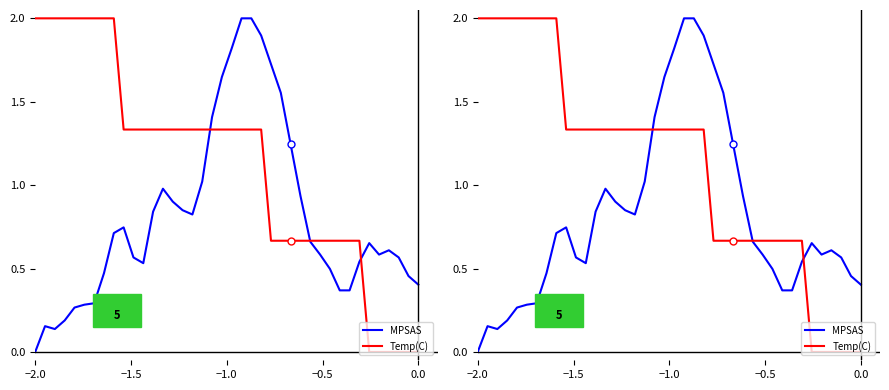

What is the sum of all Temp(C) values?

44.7